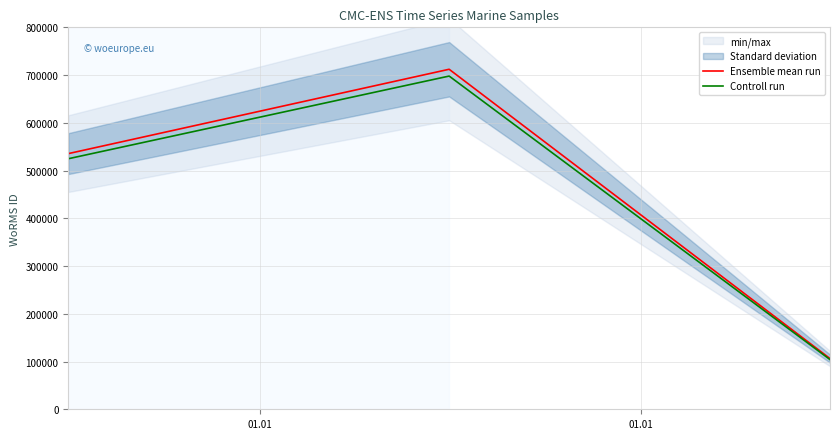

Rank the series by their average value, from highest to lowest.

Ensemble mean run, Controll run